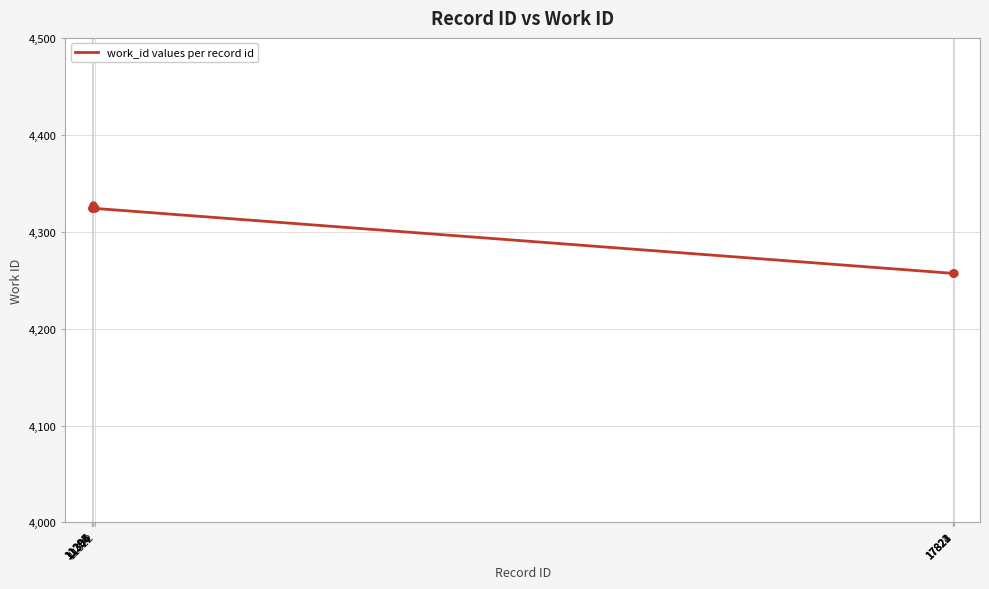

The chart shows a value of 7619 at 17822. True or false?

False